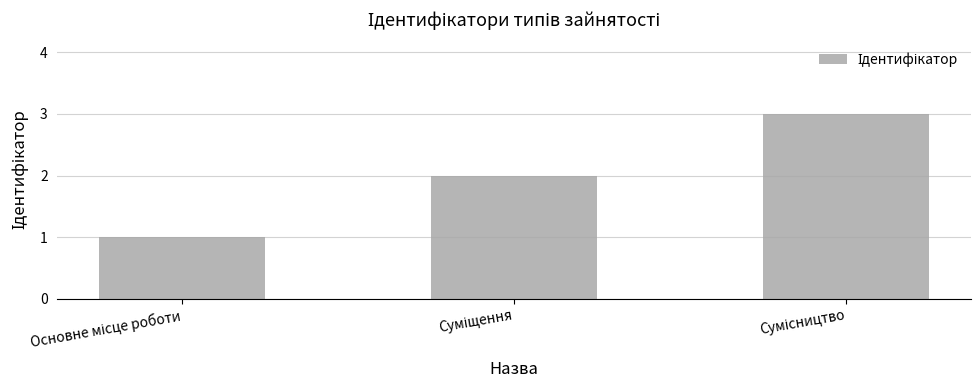

What is the sum of all values?

6